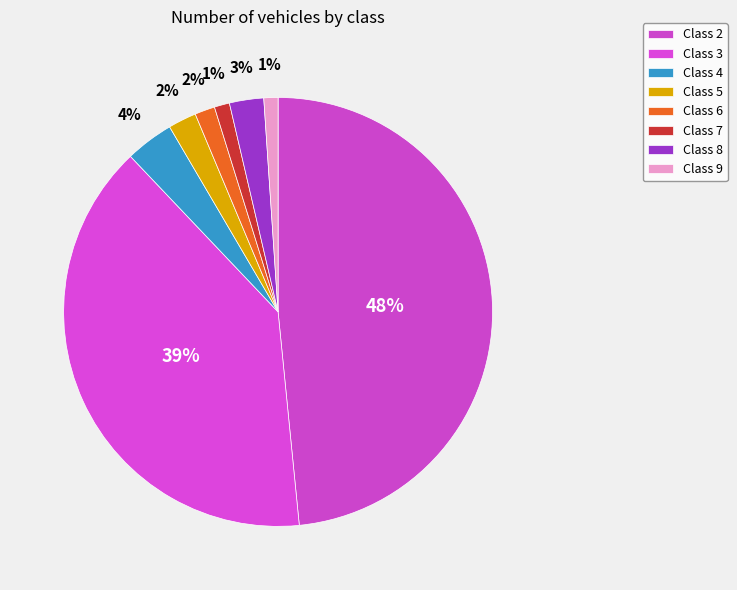

To the nearest percent, what is the average slice percentage?

12%